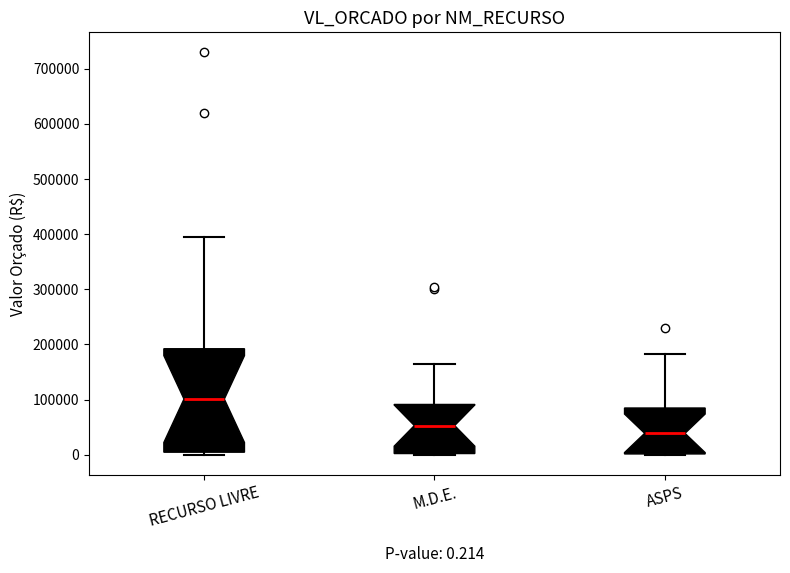

Which box has the lowest median line?

ASPS